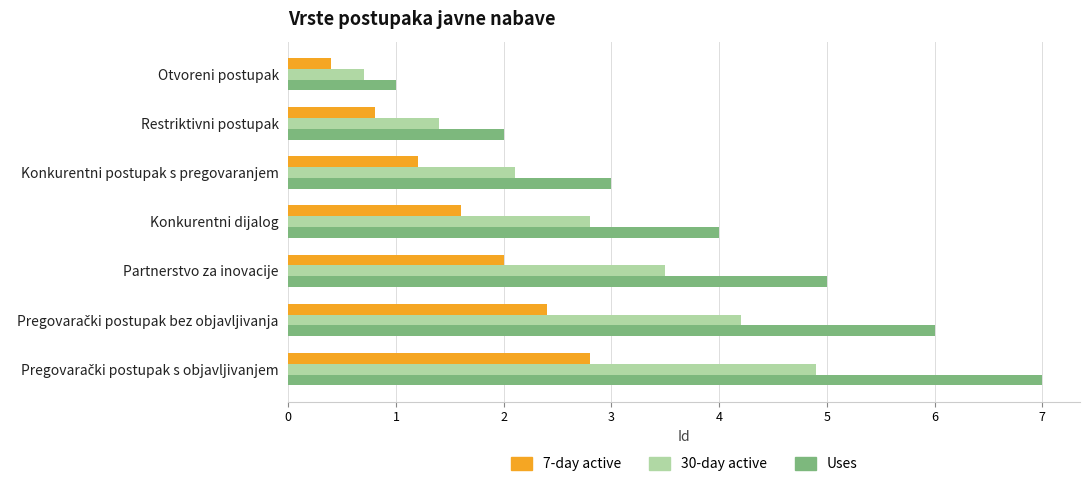

Between Otvoreni postupak and Konkurentni postupak s pregovaranjem, which series saw the biggest shift?

Uses